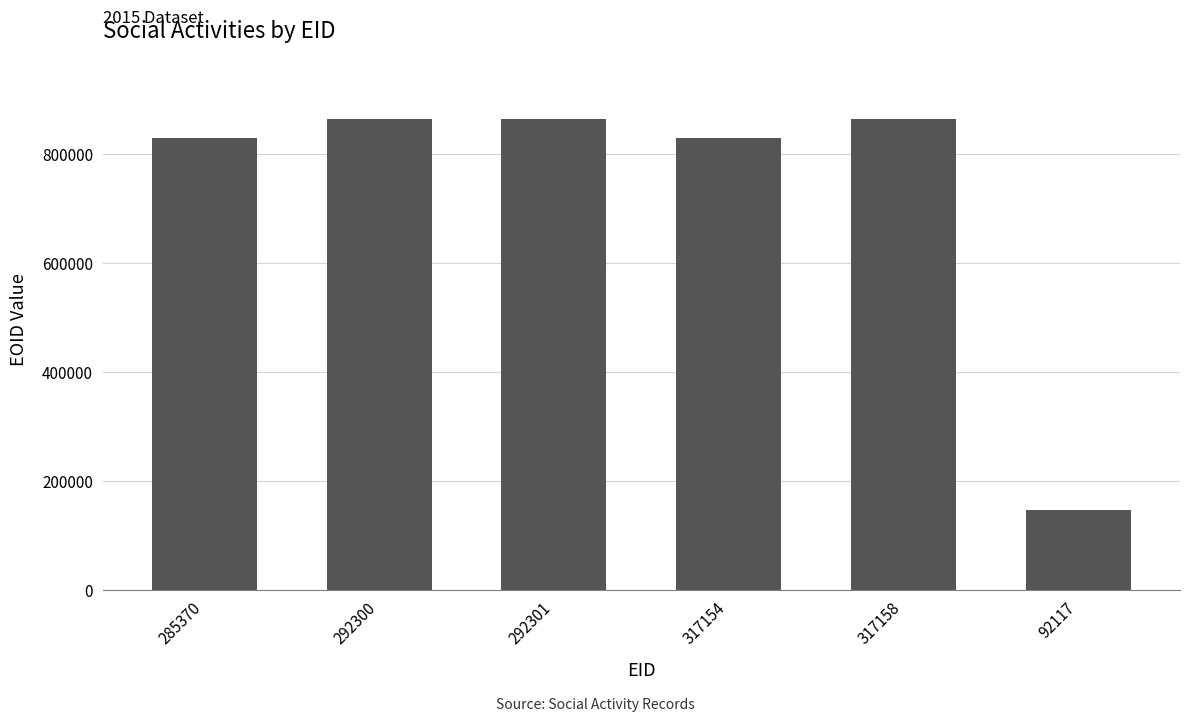

Which category has the lowest value across all series?

92117